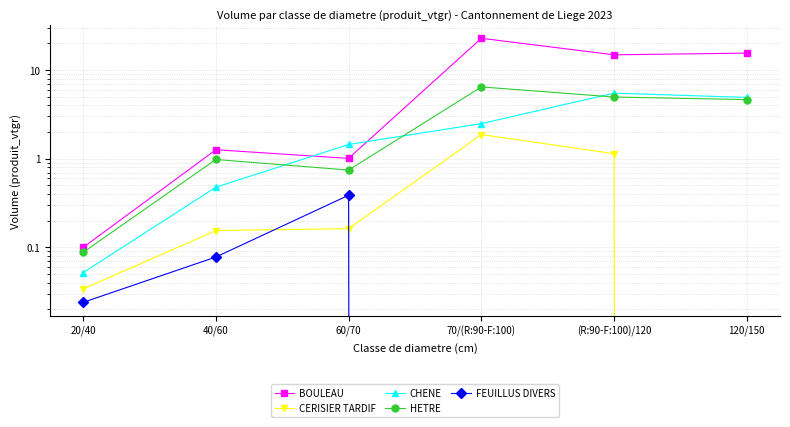

Reading right to left, list all the values displayed in this chart.

BOULEAU: 15.6	14.9	22.9	1.0	1.3	0.1
CERISIER TARDIF: 0.0	1.1	1.9	0.2	0.2	0.0
CHENE: 4.9	5.5	2.5	1.4	0.5	0.1
HETRE: 4.7	5.0	6.5	0.7	1.0	0.1
FEUILLUS DIVERS: 0.0	0.0	0.0	0.4	0.1	0.0